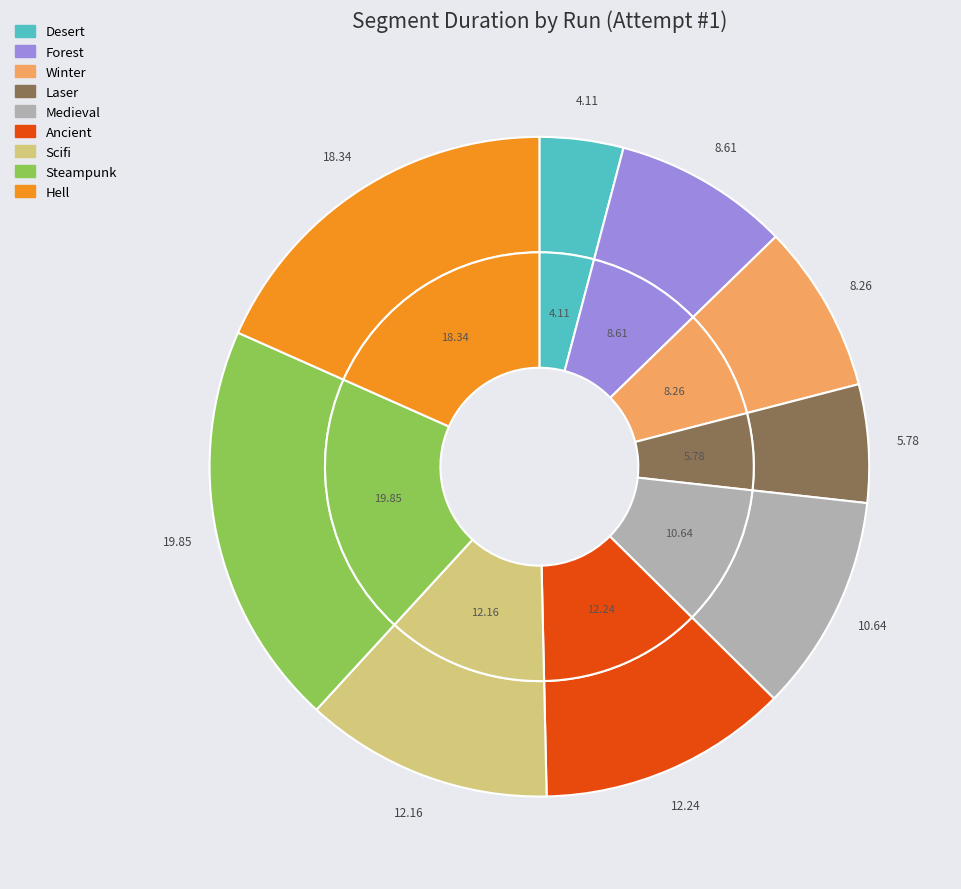

Rank the categories by value from lowest to highest.

Desert, Laser, Winter, Forest, Medieval, Scifi, Ancient, Hell, Steampunk